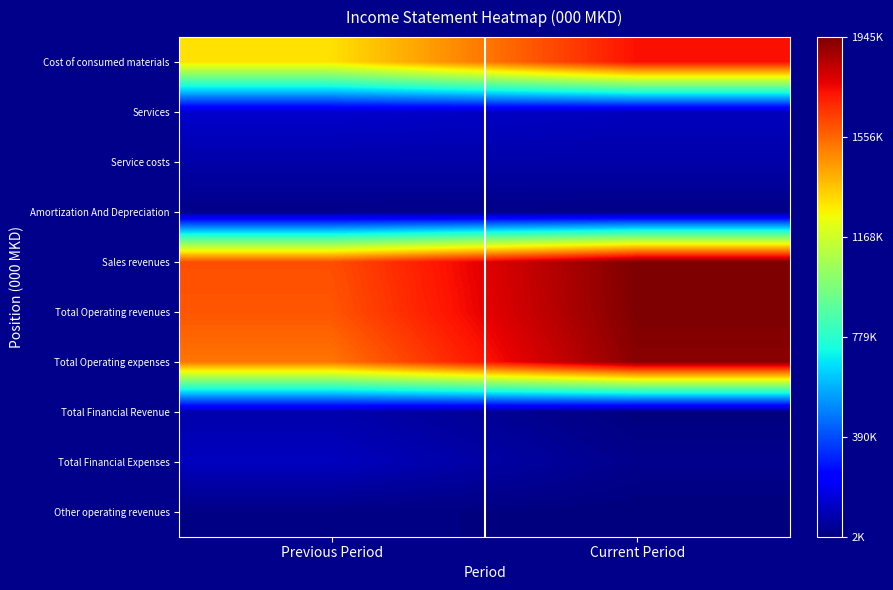

Between Previous Period and Current Period, which is larger?

Current Period